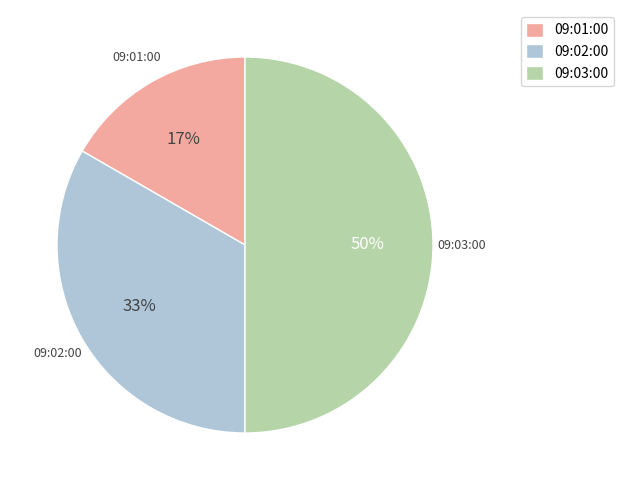

What is the ratio of the value at 09:02:00 to the value at 09:03:00?

0.7